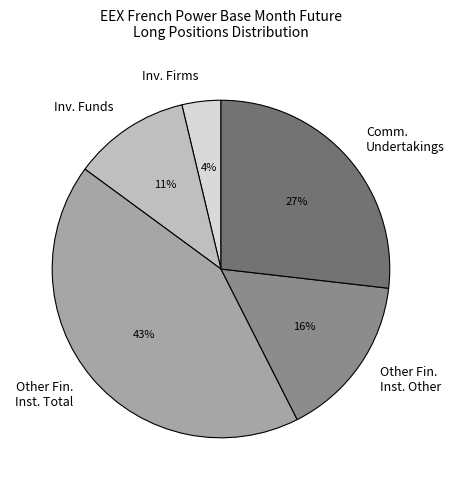

To the nearest percent, what portion does Comm. Undertakings represent?

27%